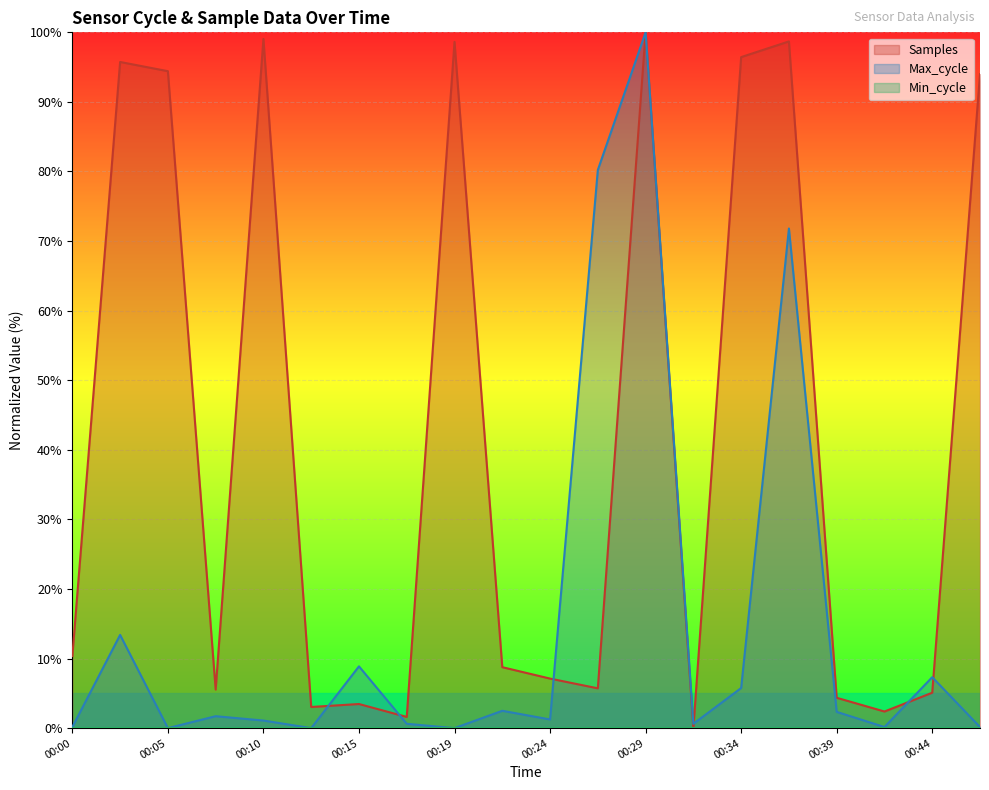

The value of Samples at 00:39 is 4.4. True or false?

True